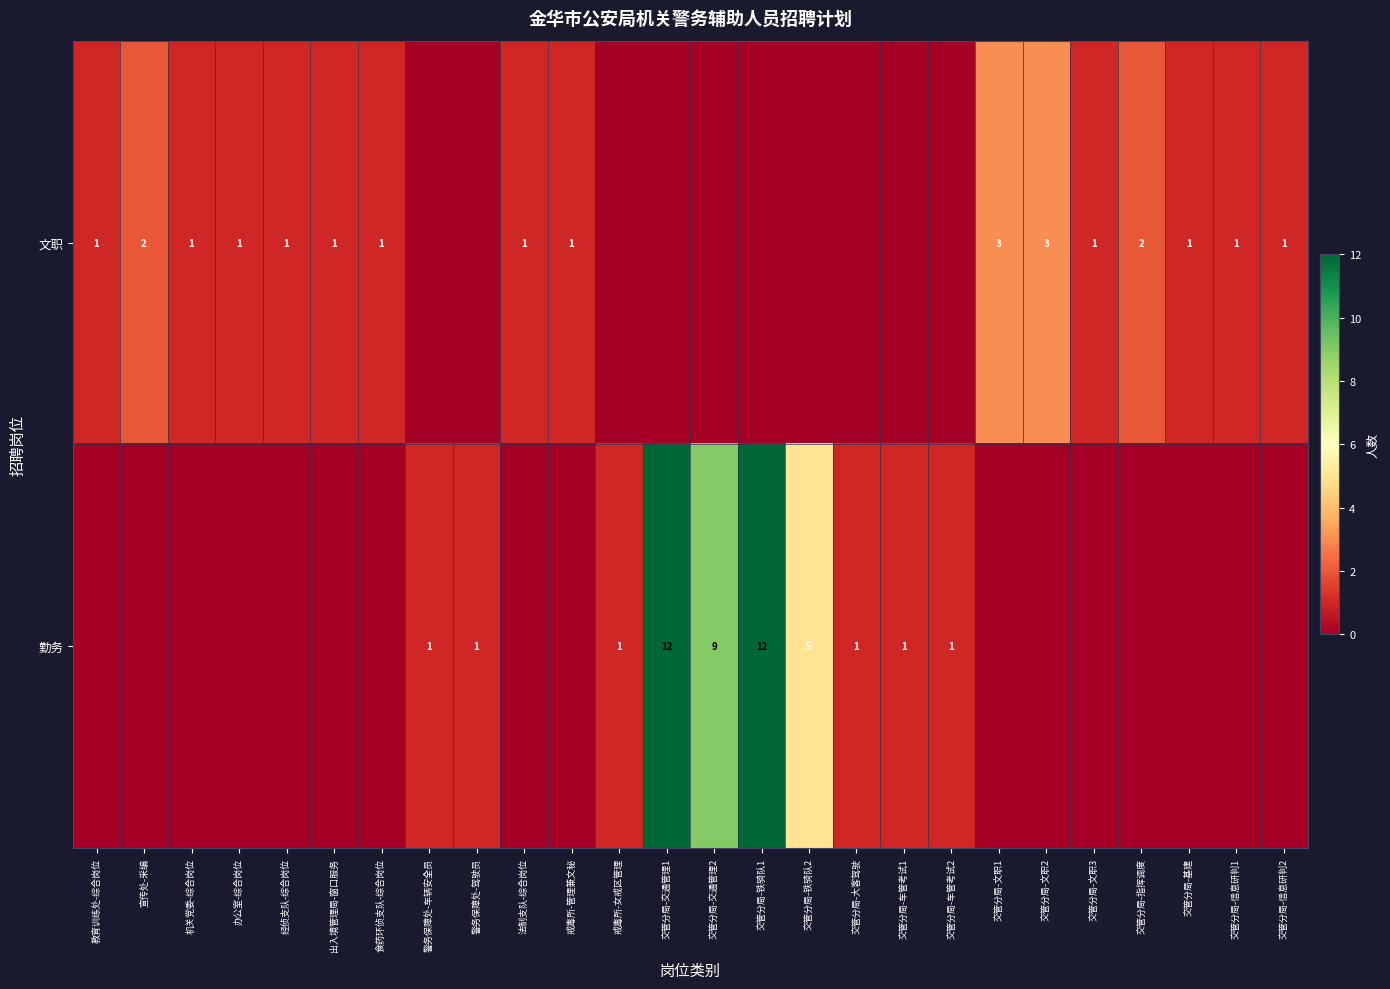

The 文职 series shows 4 at 交管分局-指挥调度. True or false?

False